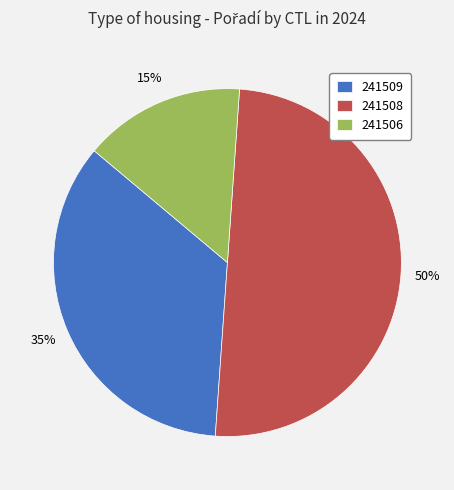

Is it true that 241509 is 30% of the pie?

False